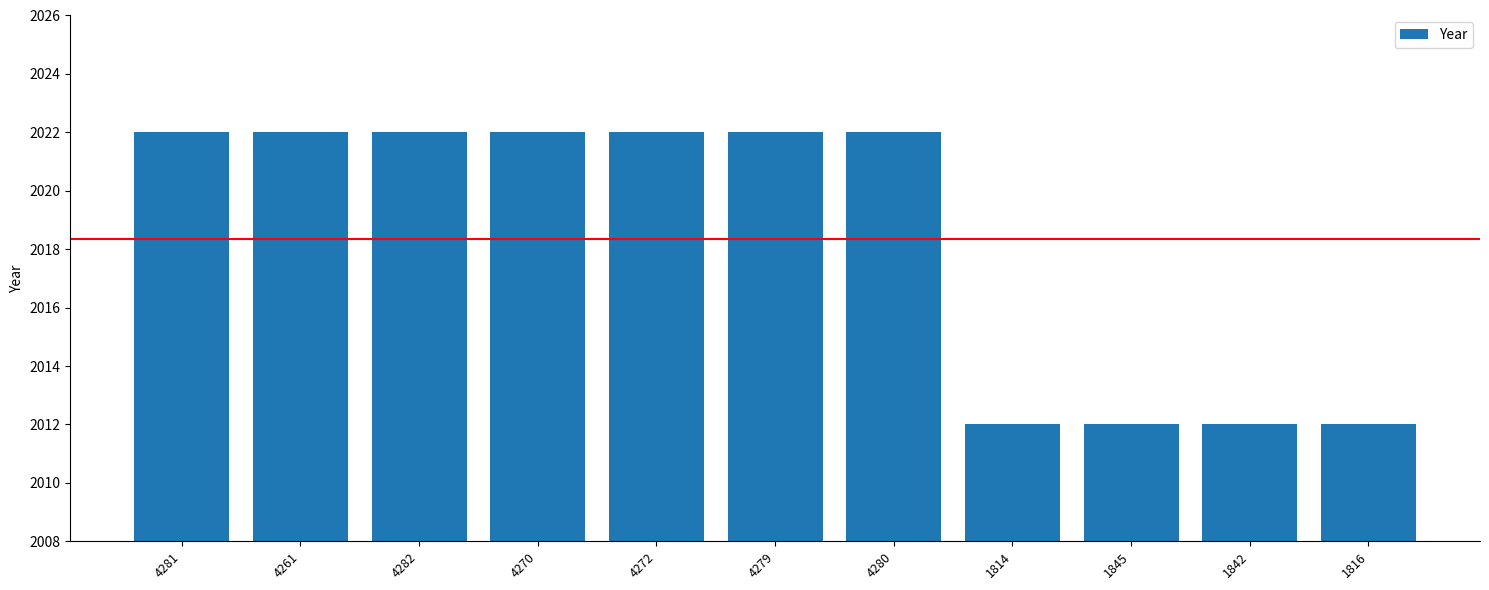

What is the difference between the maximum and minimum values?

10